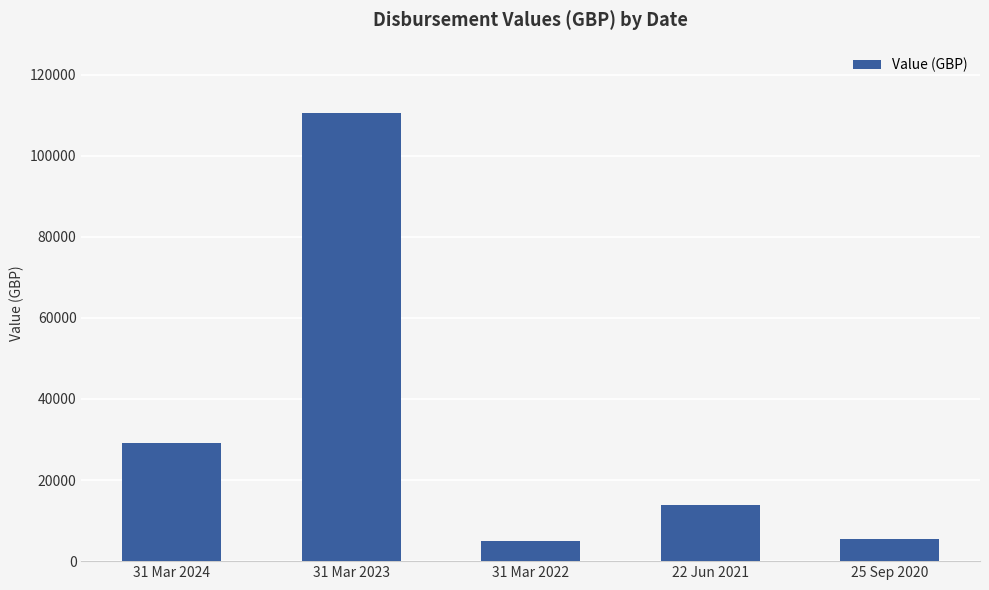

Approximately how many times larger is the value at 22 Jun 2021 compared to 31 Mar 2023?

0.1